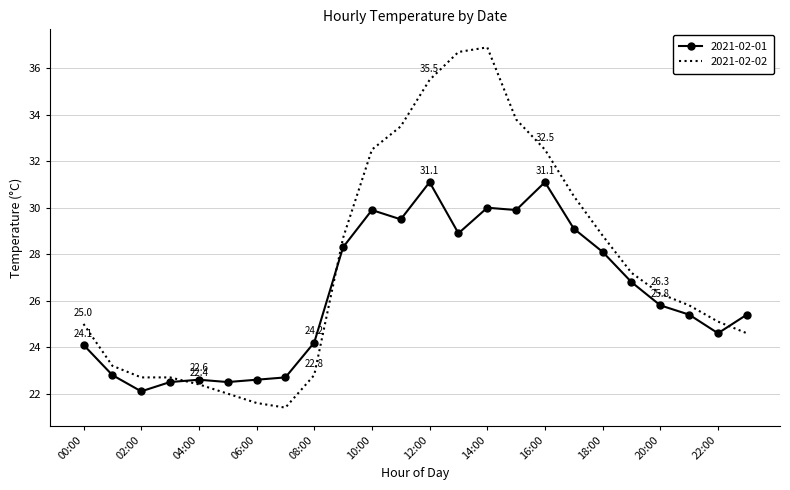

Which series has the widest spread of values?

2021-02-02